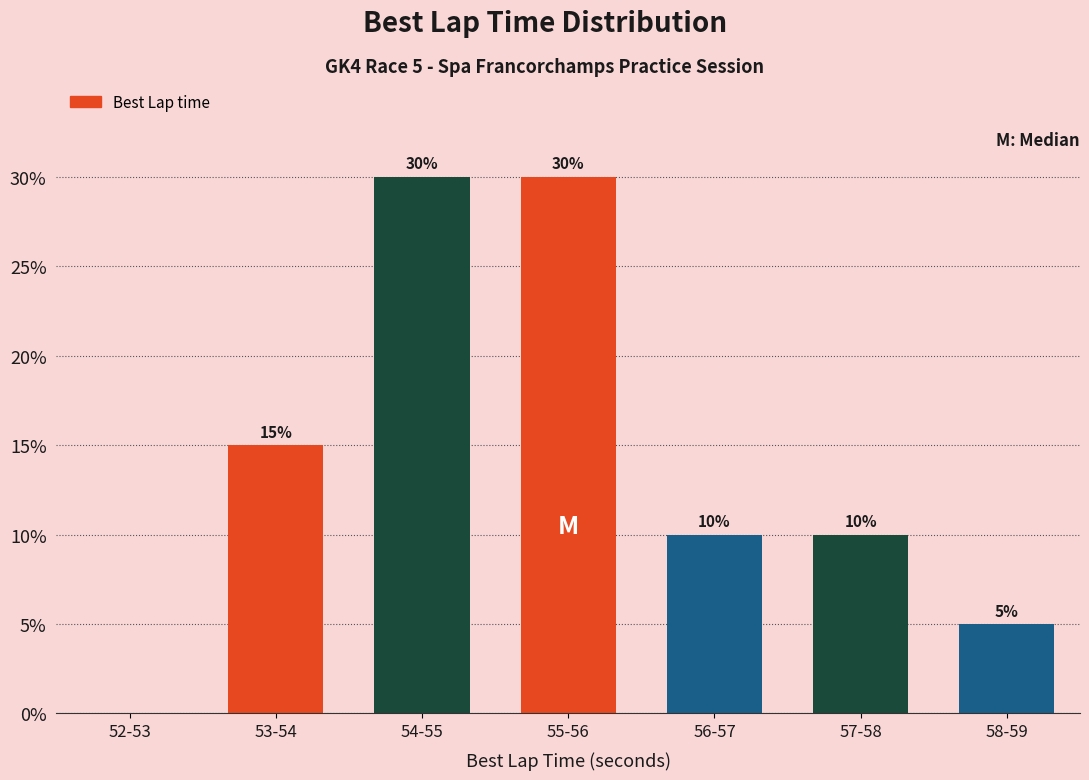

Reading left to right, extract all data points from this chart.

52-53=0	53-54=15	54-55=30	55-56=30	56-57=10	57-58=10	58-59=5